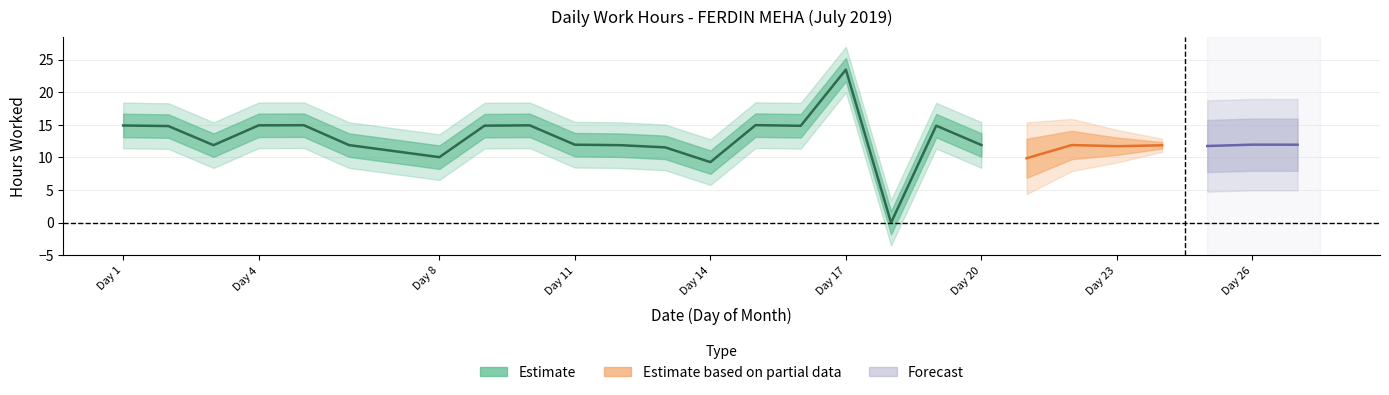

How many data points are less than 11?

4